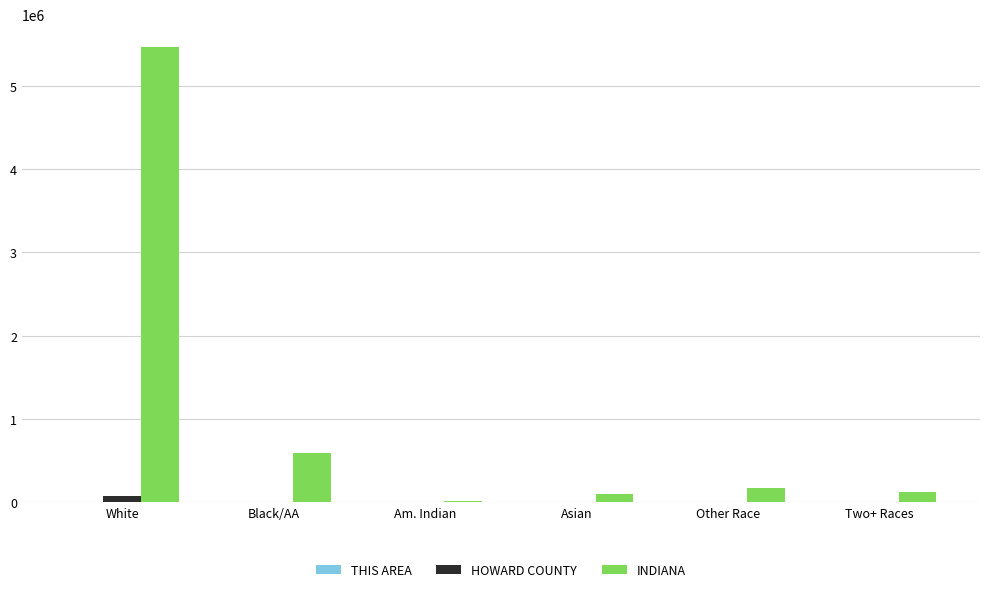

At which label does INDIANA reach its peak?

White